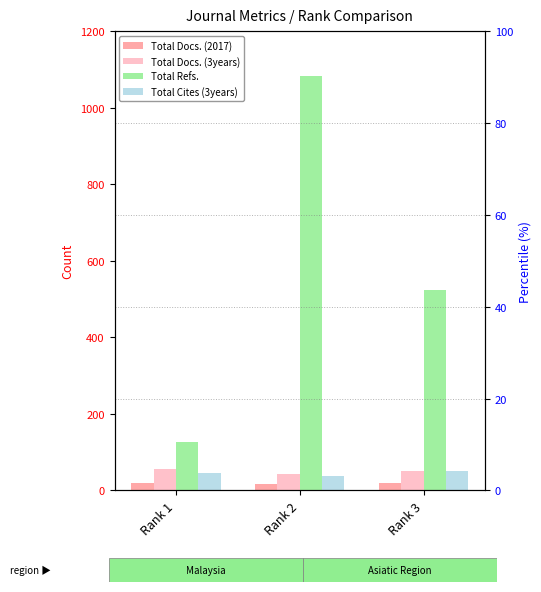

What is the approximate value of Total Cites (3years) at Rank 1, to the nearest 10?

40